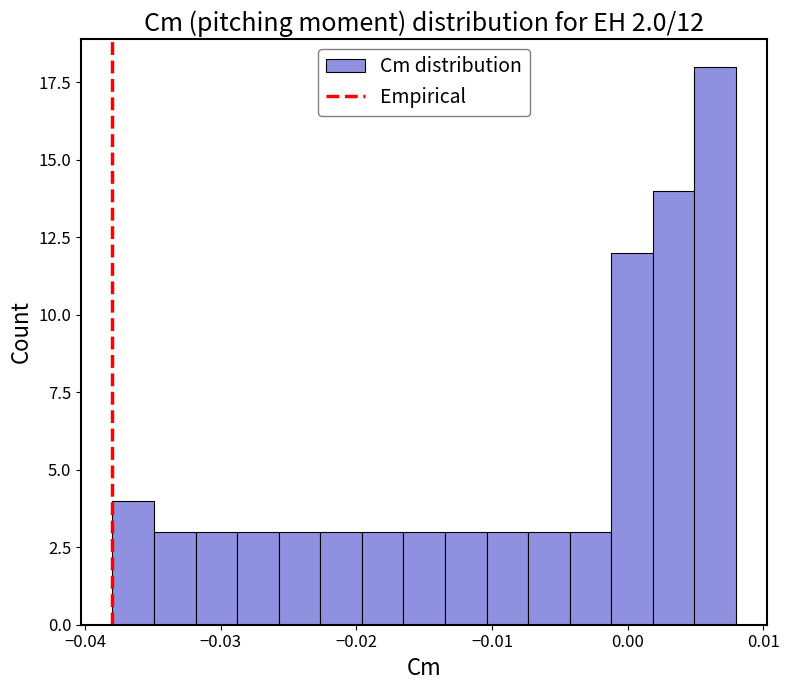

Read against the x-axis, roughly where is the centre of the tallest bar?

0.006